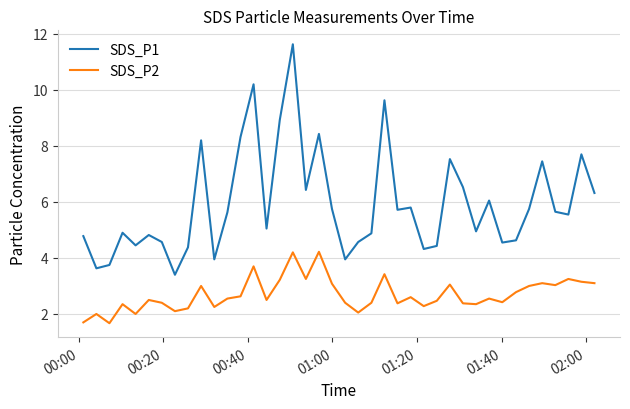

What is the difference between the maximum and minimum values in the SDS_P1 series?

8.2